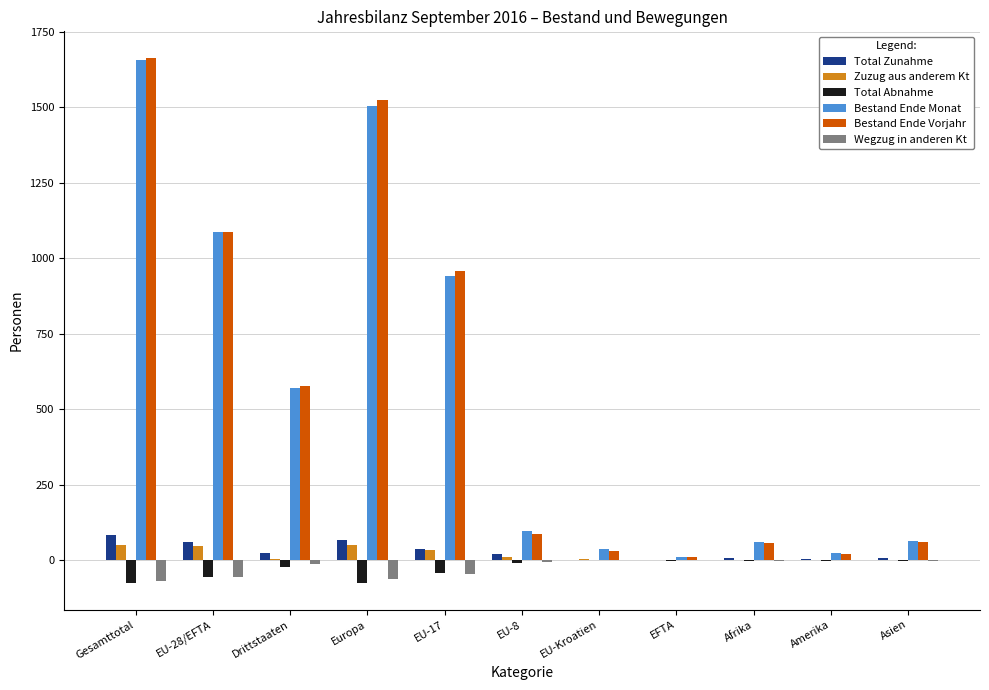

What is the sum of all Total Zunahme values?

311